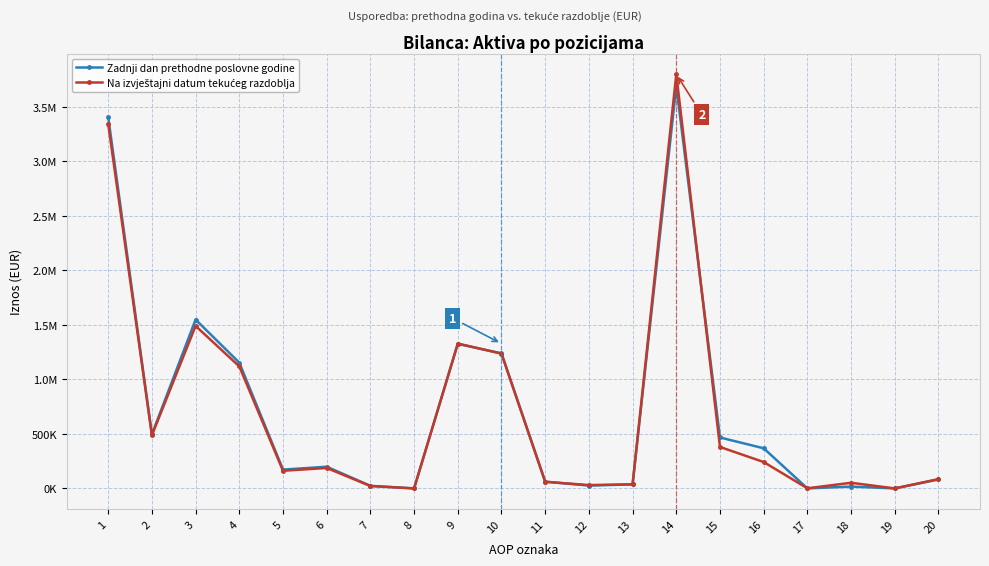

Does the chart have visible grid lines?

Yes